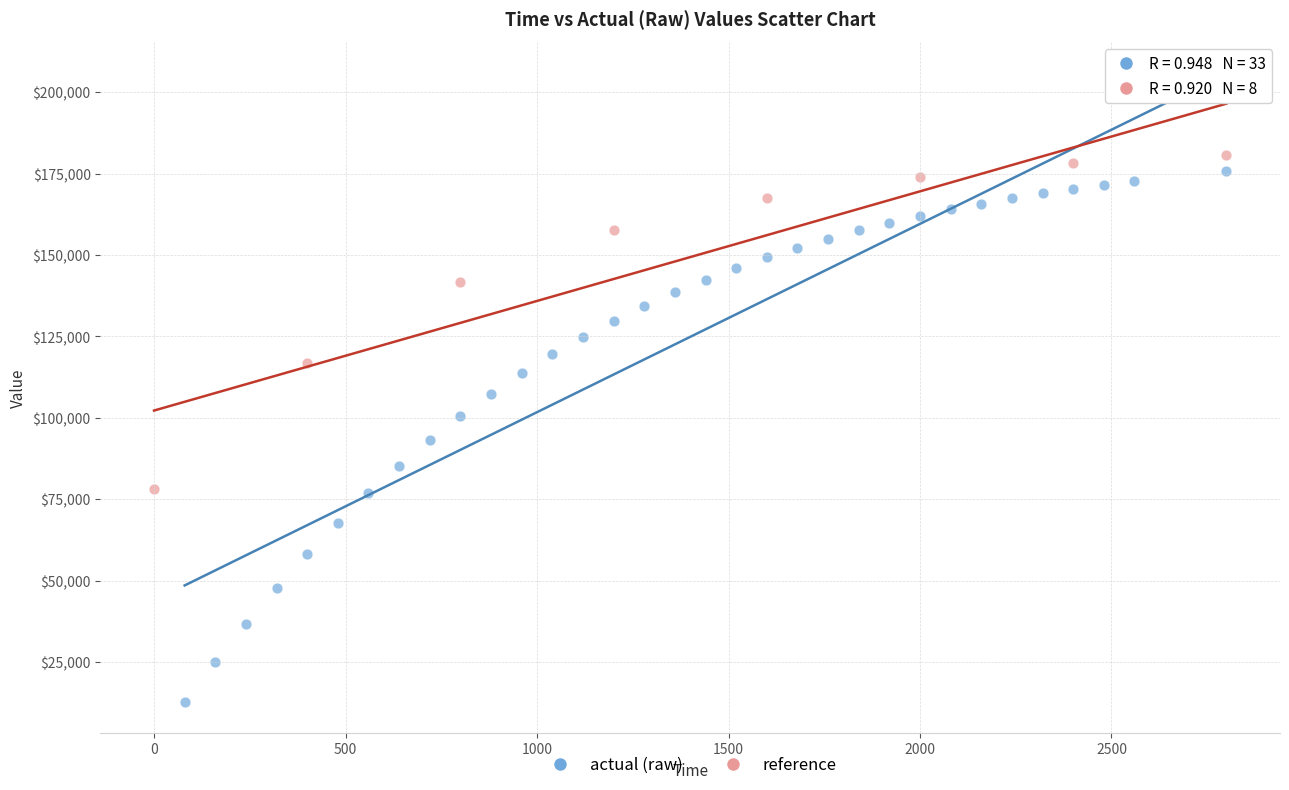

Which series has the widest spread of Y values?

actual (raw)